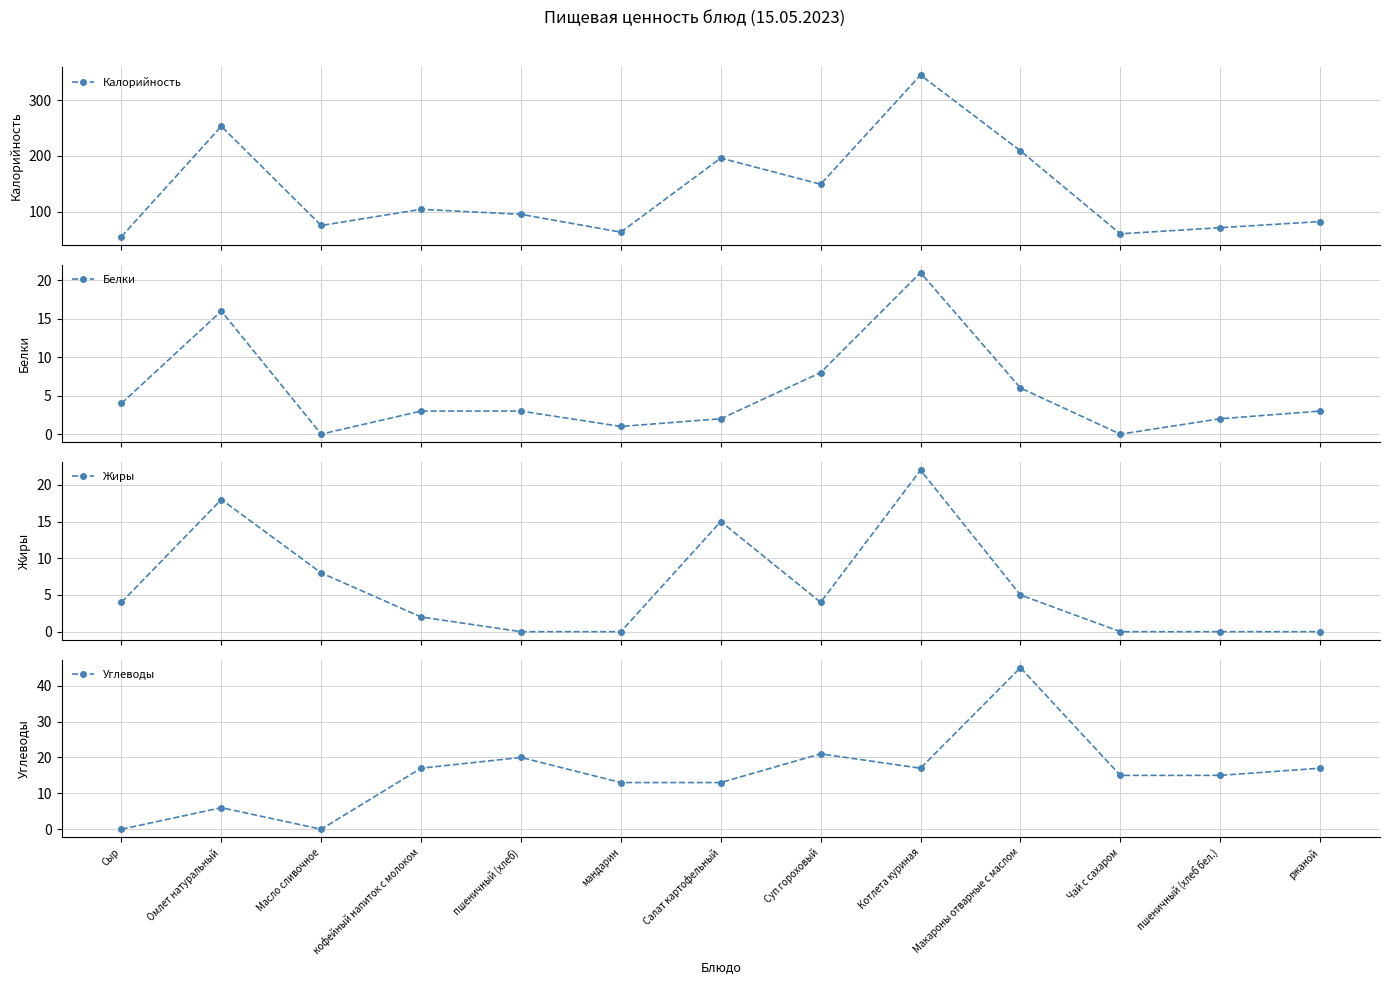

True or false: Калорийность has a value of 75 at Масло сливочное.

True